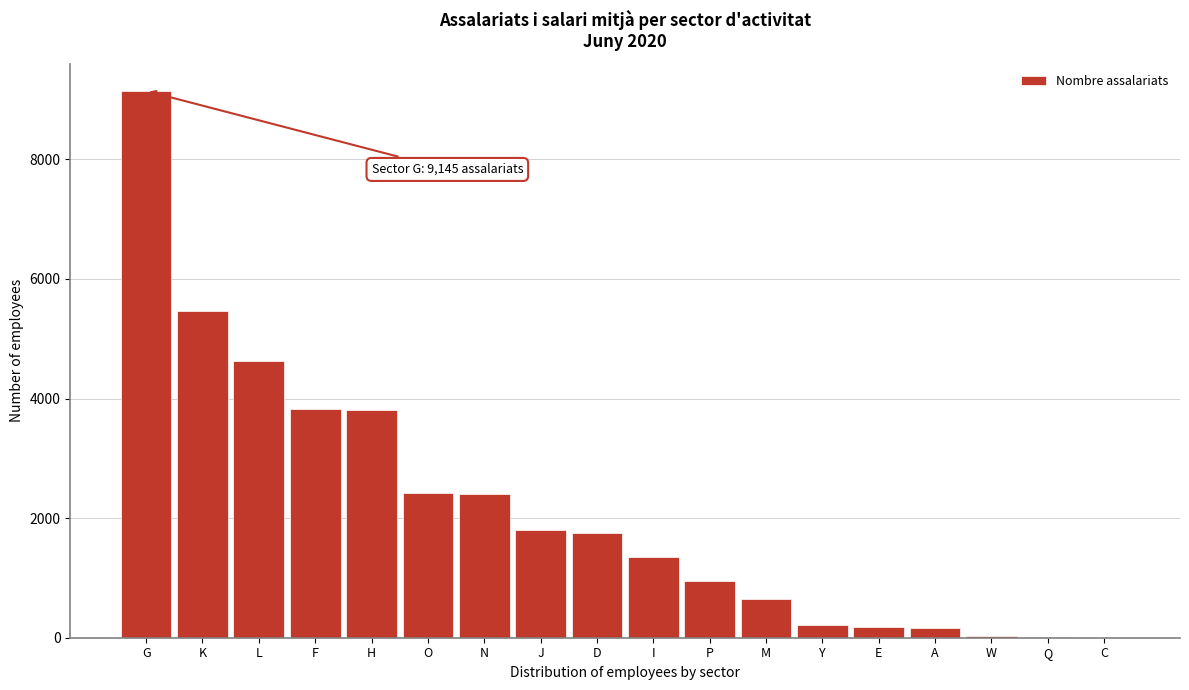

Between K and L, which is larger?

K